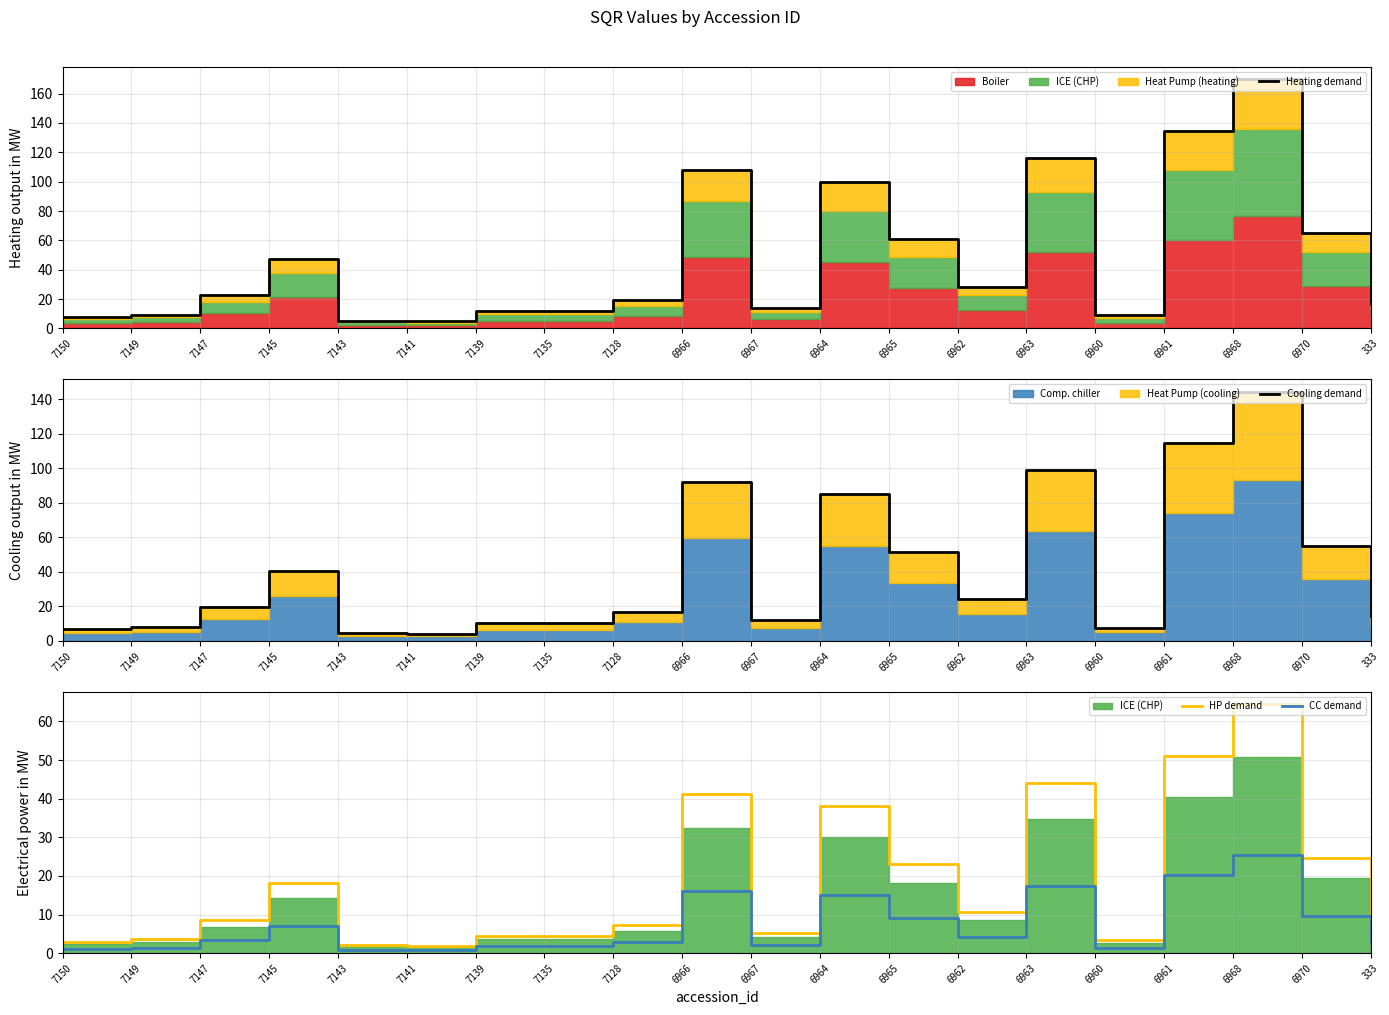

True or false: Cooling demand has a value of 186.4 at 6961.

False